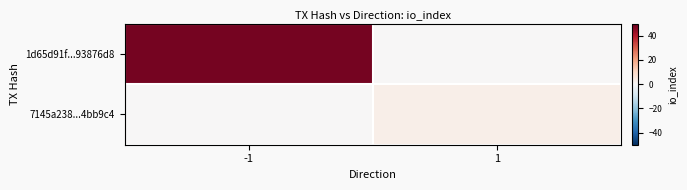

Rank the series at -1 from highest to lowest value.

1d65d91f...93876d8, 7145a238...4bb9c4